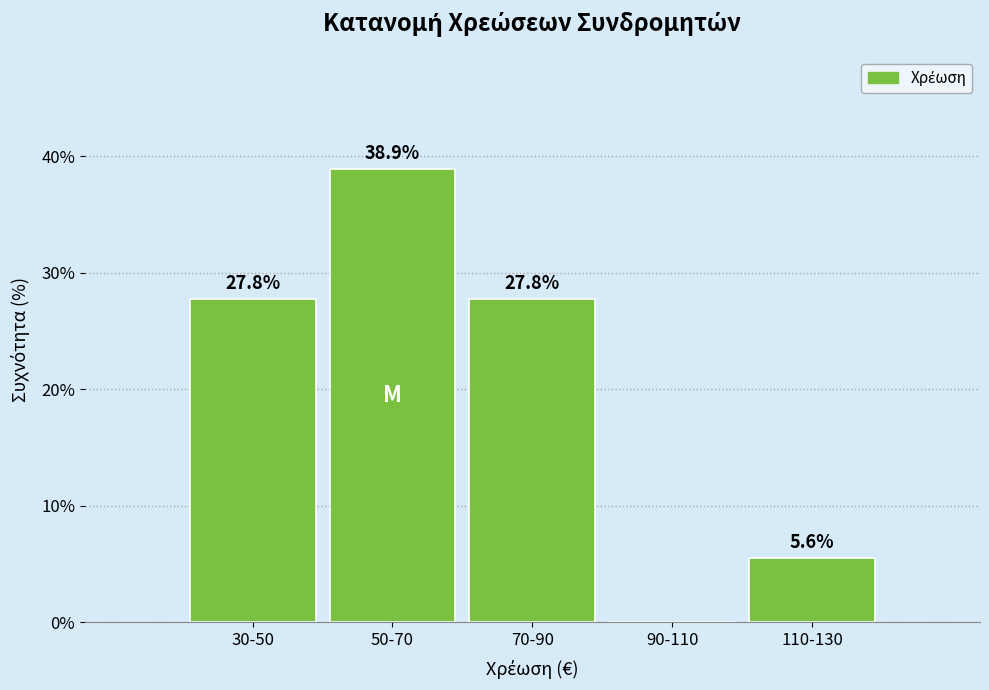

Reading right to left, extract all data points from this chart.

110-130=5.6	90-110=0.0	70-90=27.8	50-70=38.9	30-50=27.8